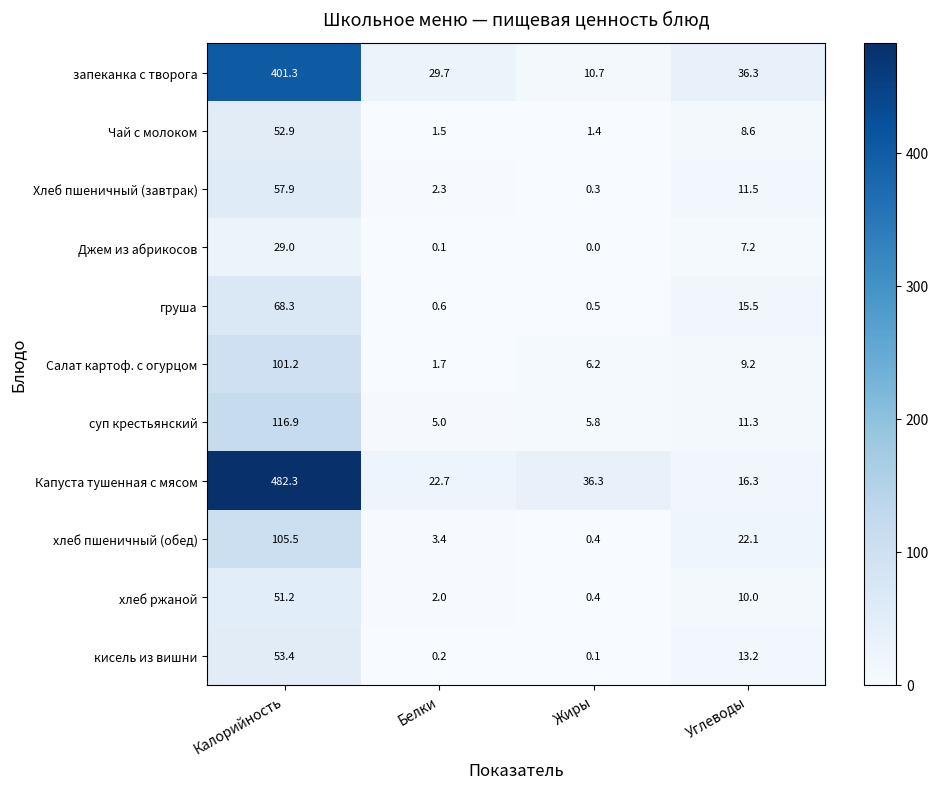

What is the sum of all Джем из абрикосов values?

36.3